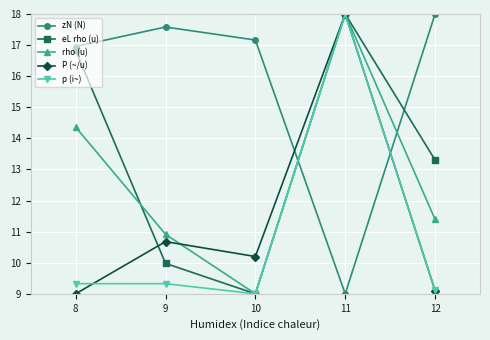

What is the maximum value for rho (u)?

18.0